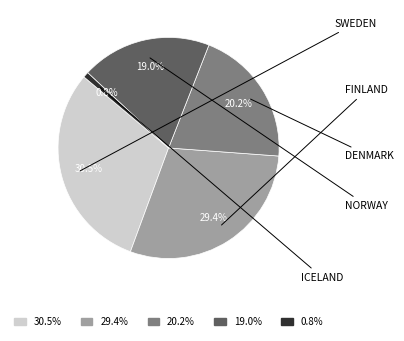

Does any single category account for the majority?

No